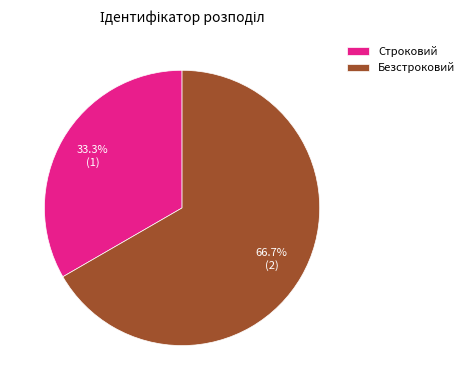

Which has a higher value, Безстроковий or Строковий?

Безстроковий